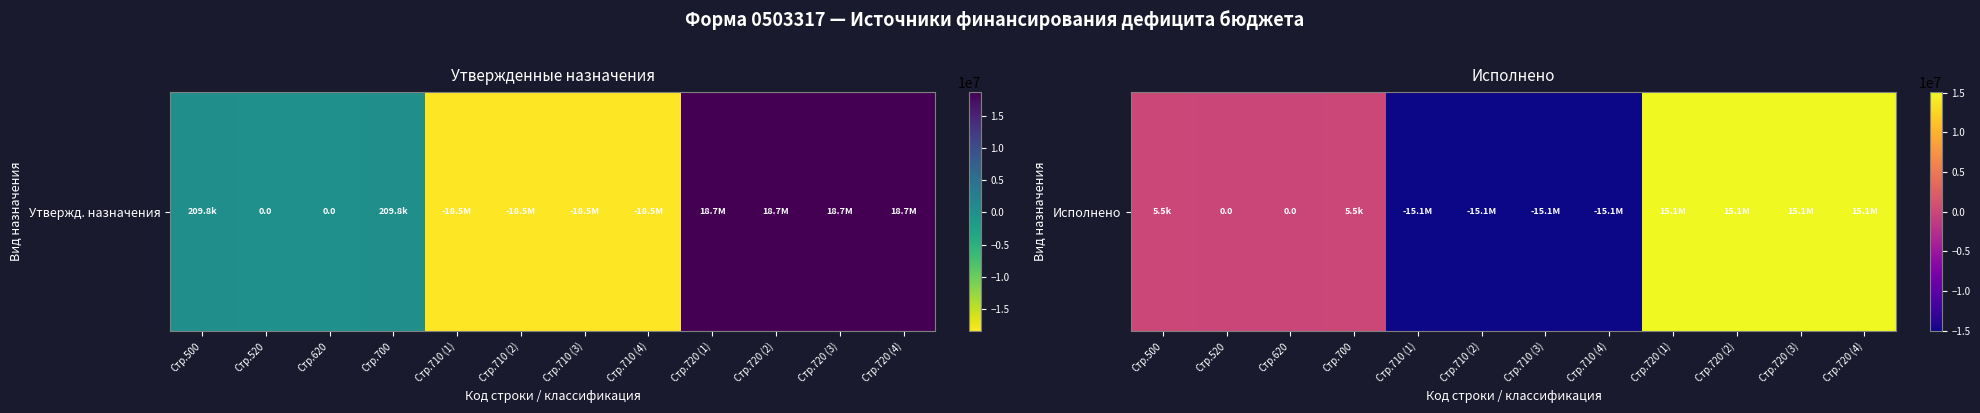

How many data points are less than 5548?

6